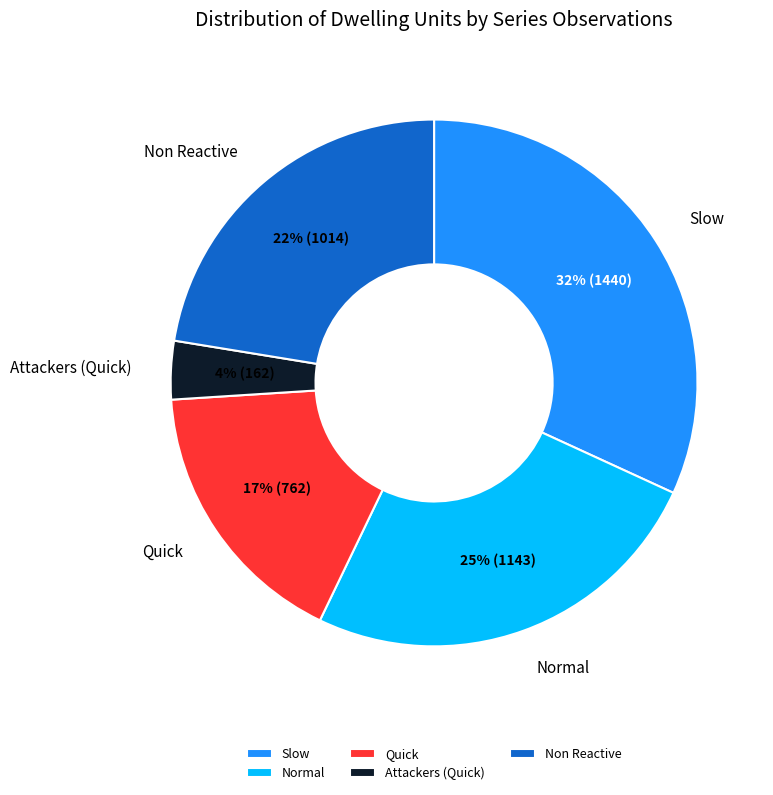

Is it true that Attackers (Quick) is 18% of the pie?

False